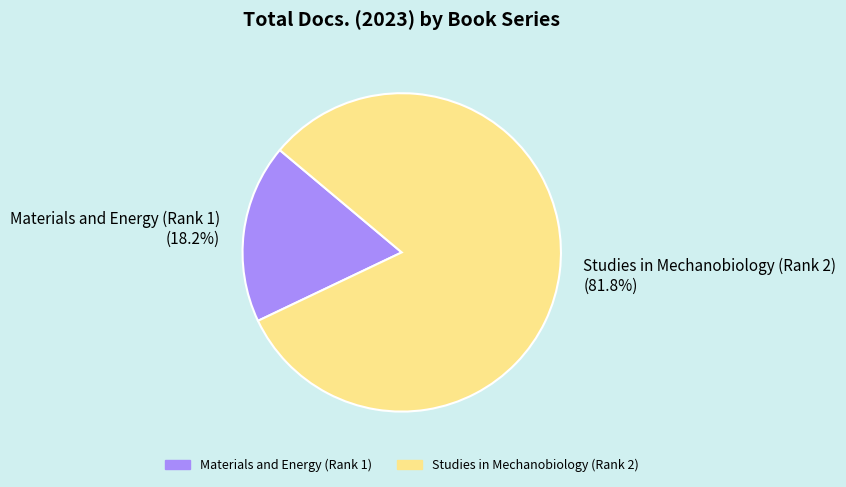

Rank the categories by value from highest to lowest.

Studies in Mechanobiology (Rank 2), Materials and Energy (Rank 1)